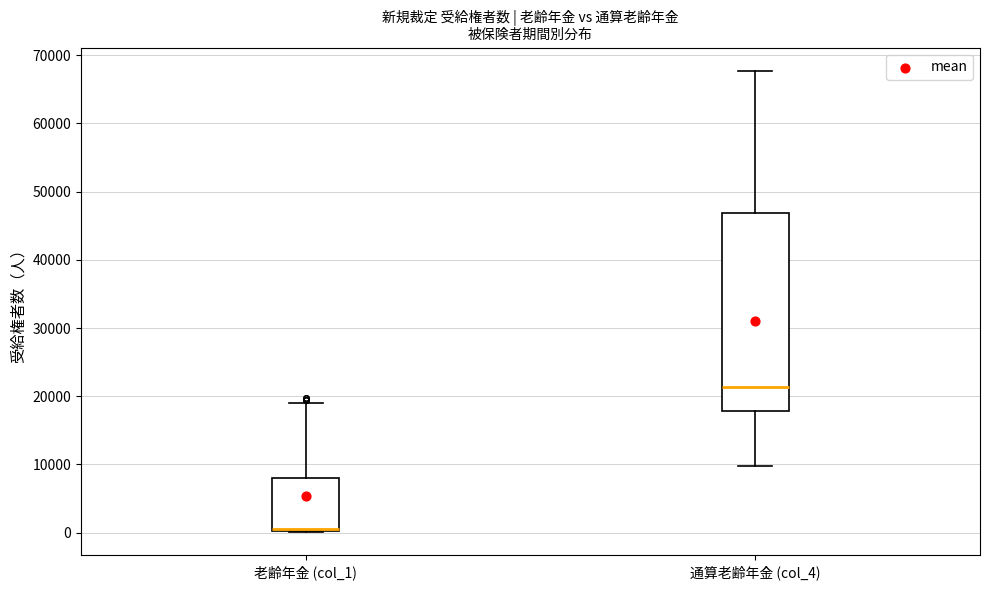

Comparing the boxes themselves (not the whiskers), which one is the tallest?

通算老齢年金 (col_4)